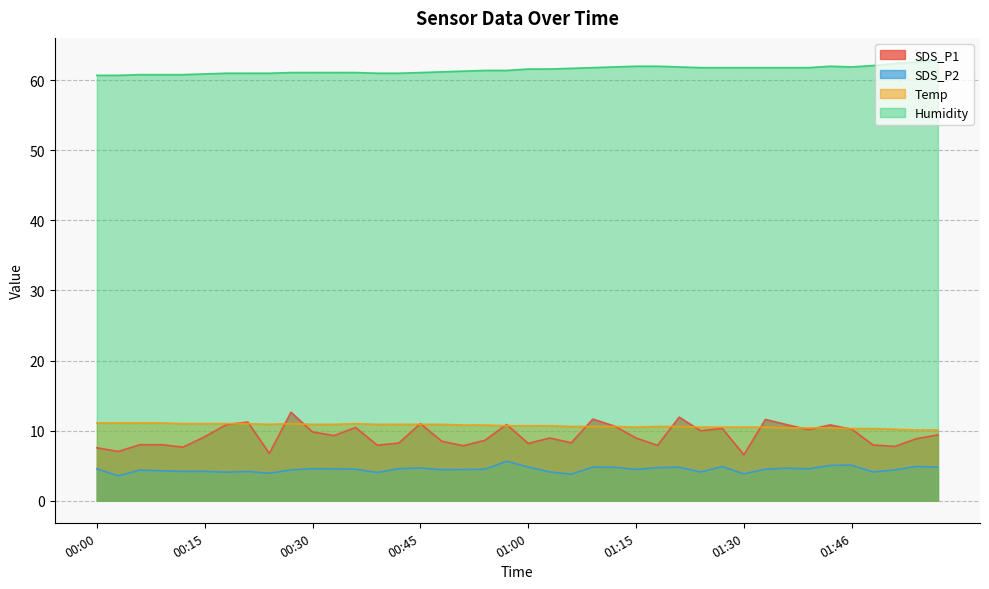

Is the value of Temp at 01:58 greater than the value of SDS_P2 at 00:21?

Yes